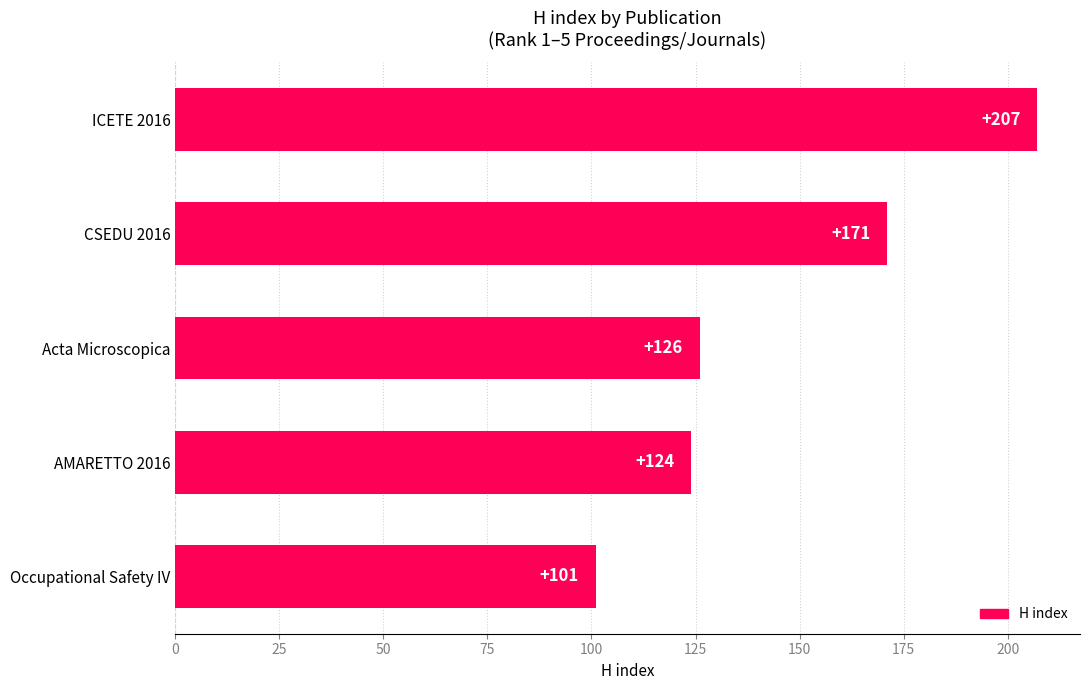

Reading top to bottom, transcribe all the data shown in this chart.

ICETE 2016=207	CSEDU 2016=171	Acta Microscopica=126	AMARETTO 2016=124	Occupational Safety IV=101